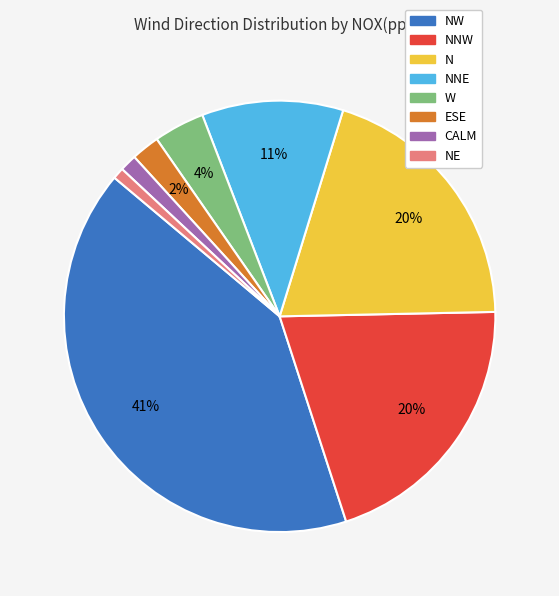

To the nearest percent, what is the difference between the largest and smallest slice percentages?

40%